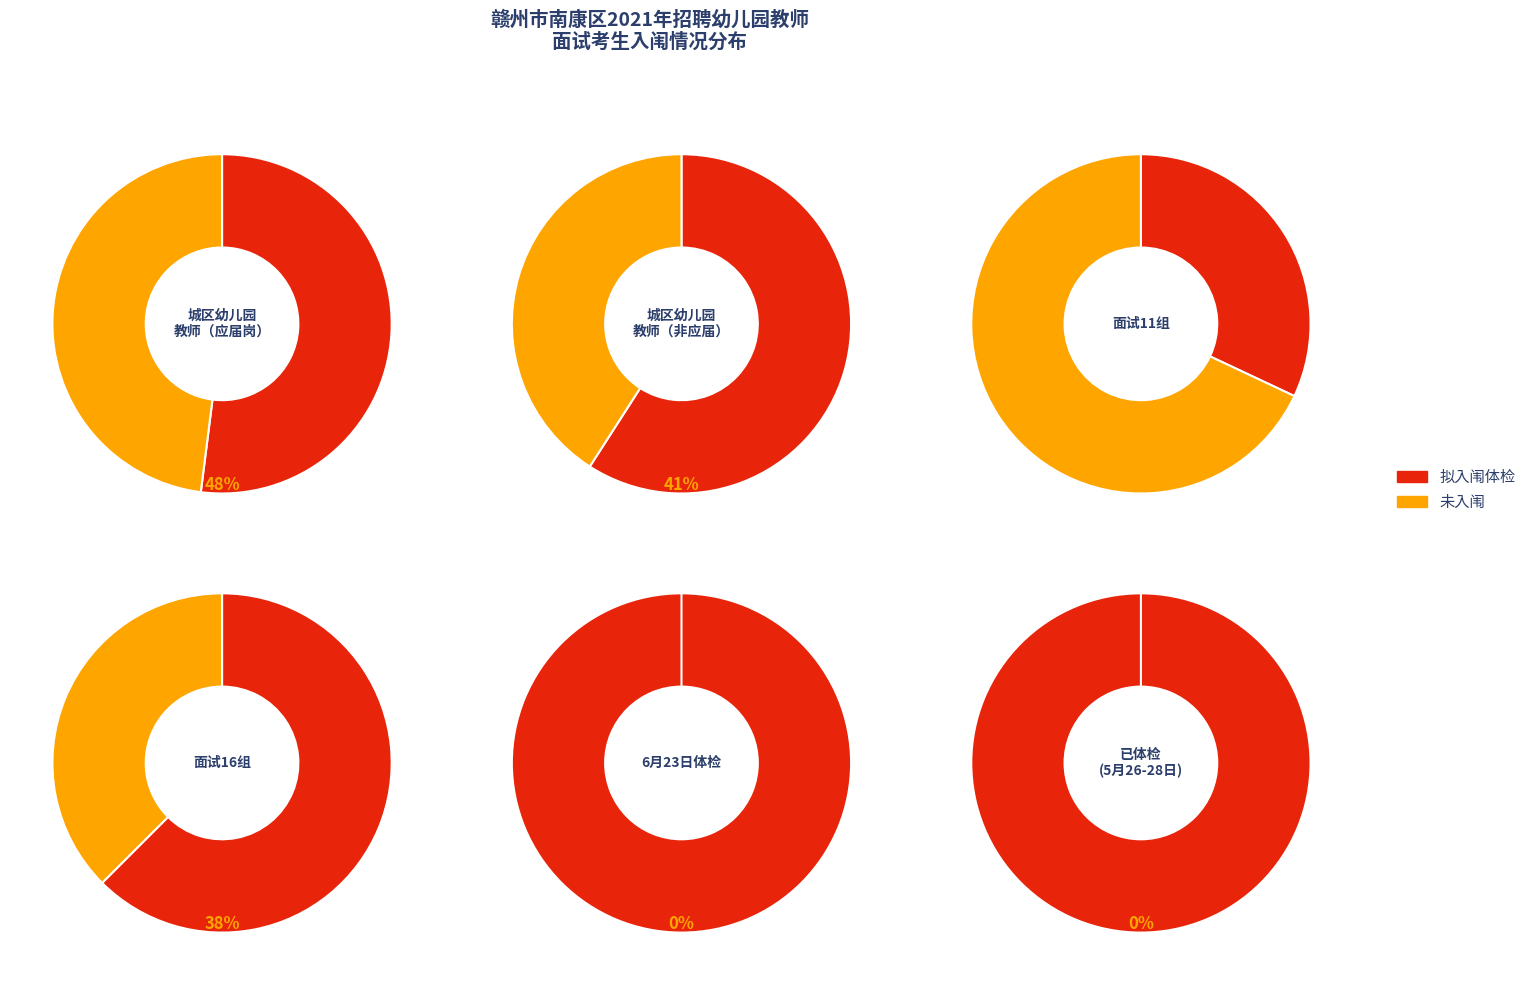

To the nearest percent, what is the combined percentage of 4 and 0?

29%